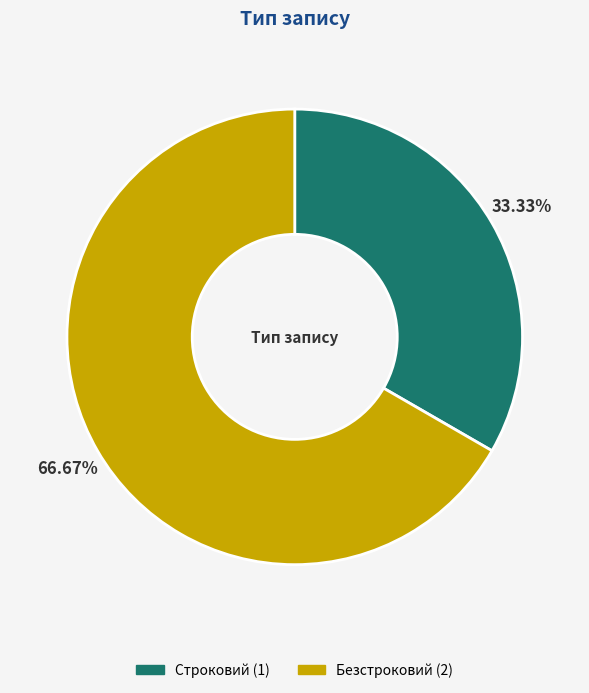

Approximately how many times larger is the value at Строковий compared to Безстроковий?

0.5